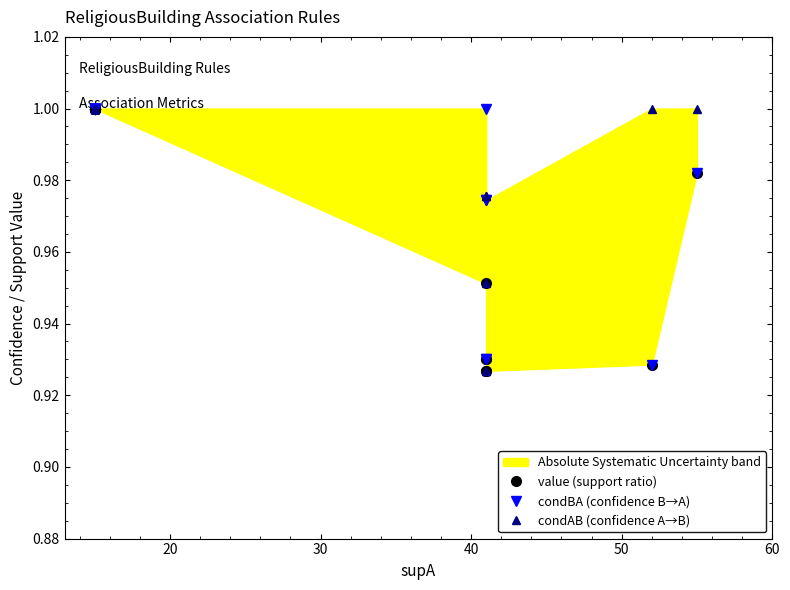

Does the chart have visible grid lines?

No